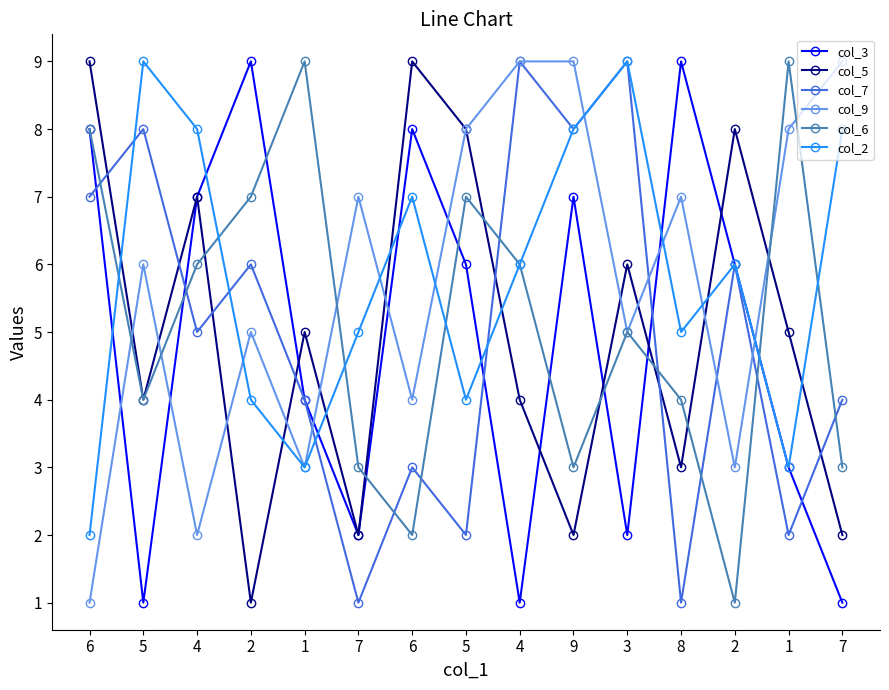

What is the maximum value for col_3?

9